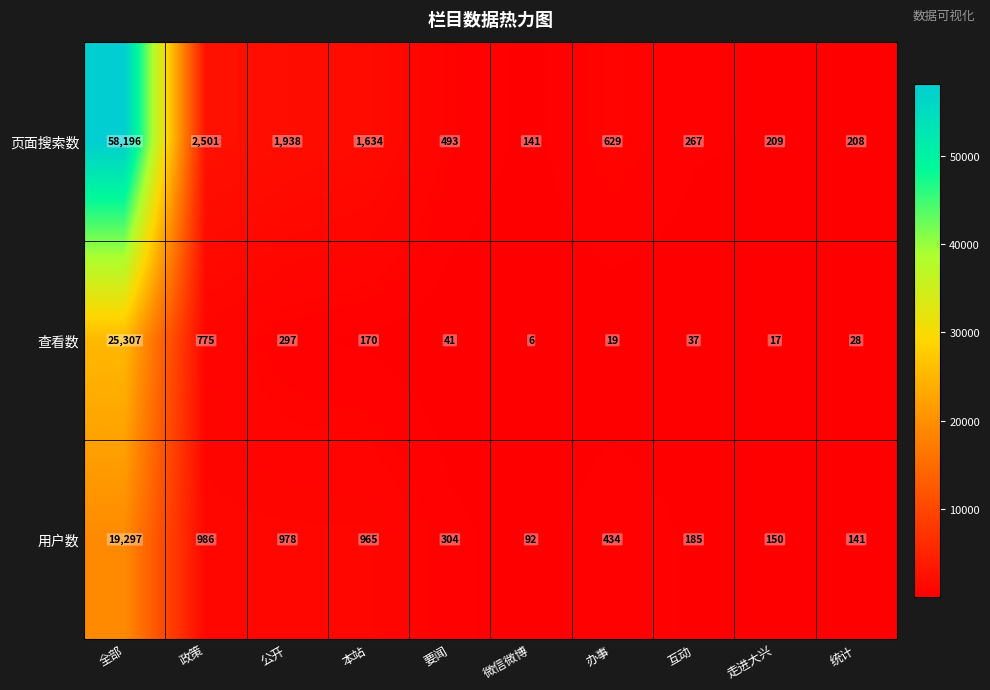

Reading left to right, transcribe all the data shown in this chart.

页面搜索数: 58196	2501	1938	1634	493	141	629	267	209	208
查看数: 25307	775	297	170	41	6	19	37	17	28
用户数: 19297	986	978	965	304	92	434	185	150	141